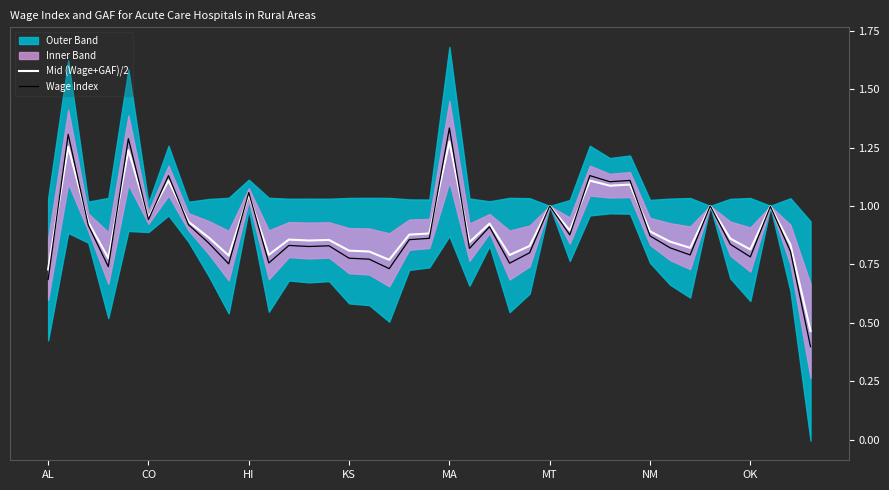

At how many categories does at least one series exceed 1?

8